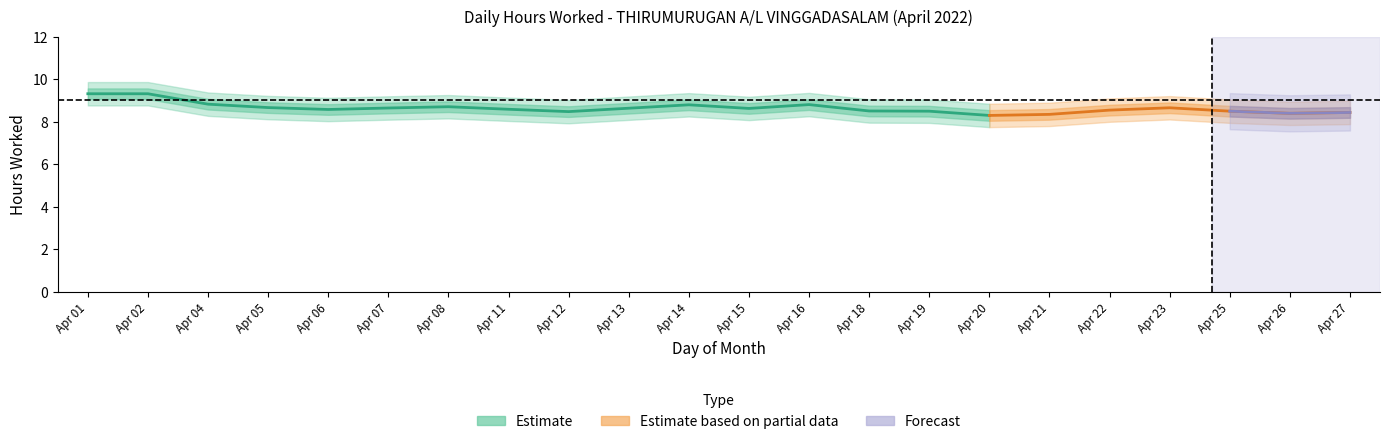

What is the approximate value of Low (hours worked) at 1?

9.3